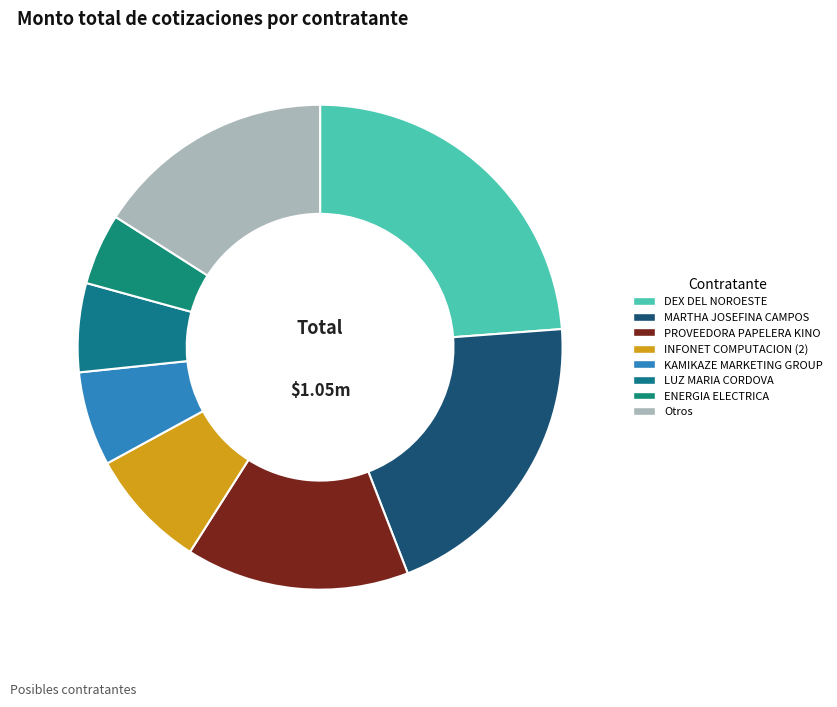

To the nearest percent, what percentage of the pie is INFONET COMPUTACION (2)?

8%